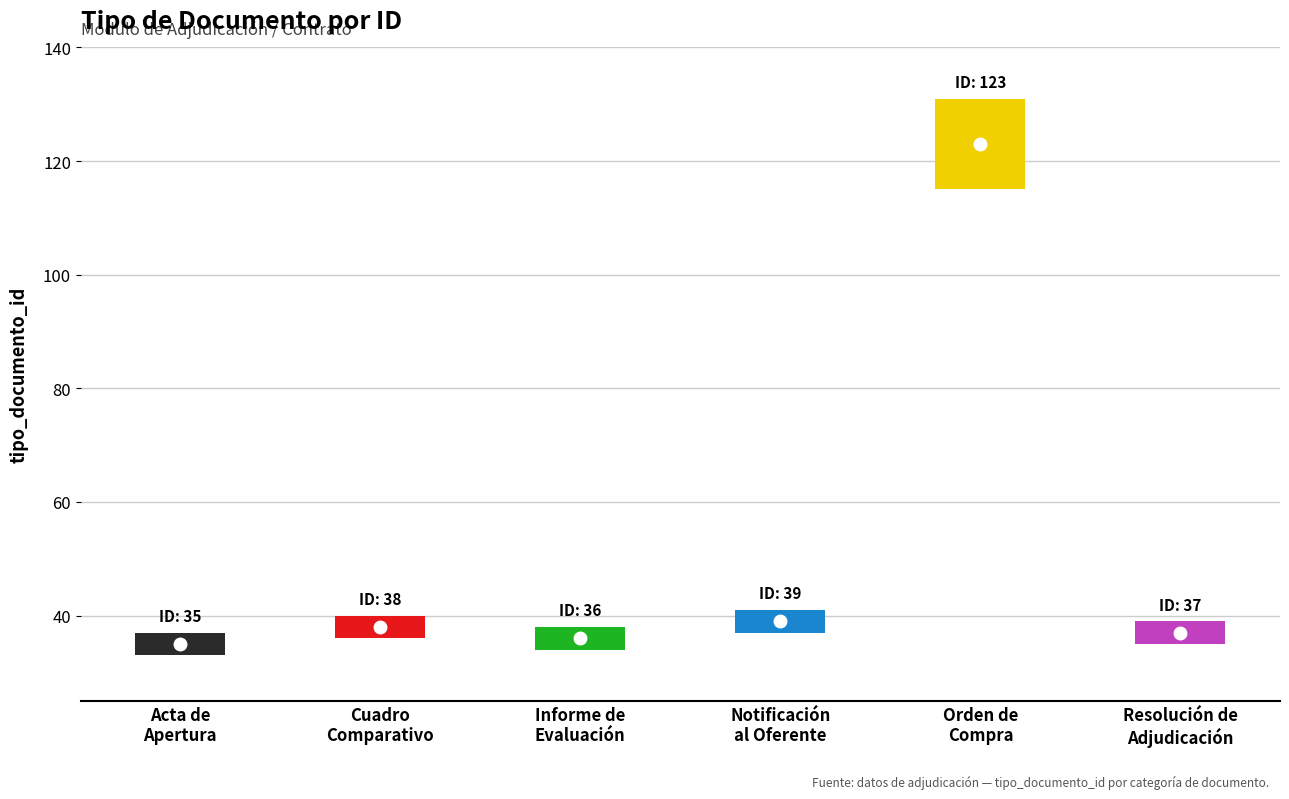

Which label corresponds to the smallest value in the chart?

Acta de Apertura